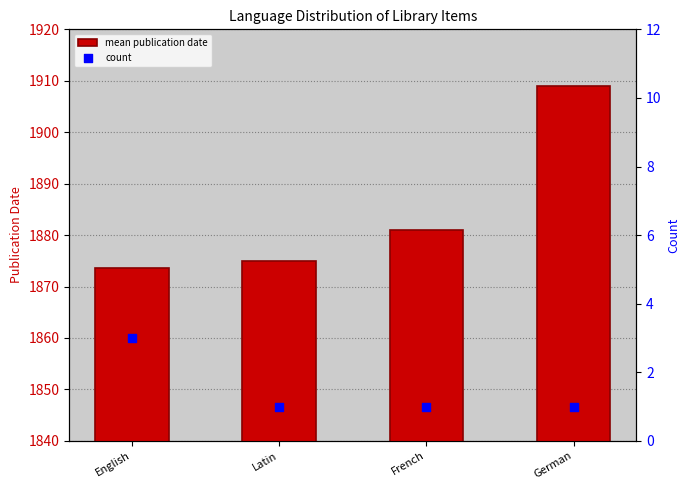

What is the total value across all series at German?

1910.0